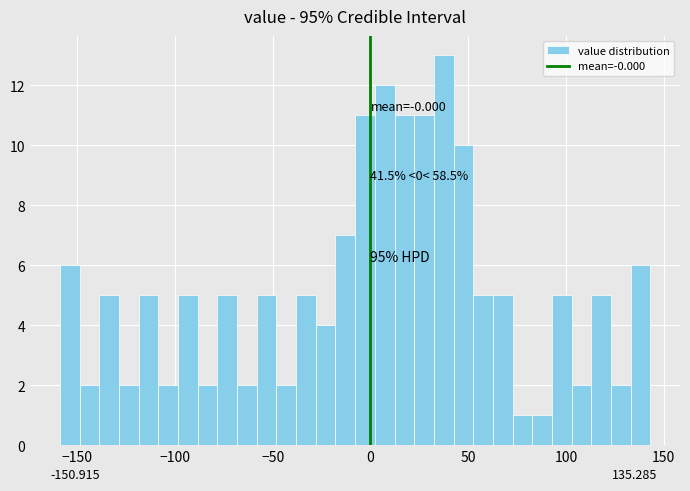

Read against the x-axis, roughly where is the centre of the tallest bar?

35